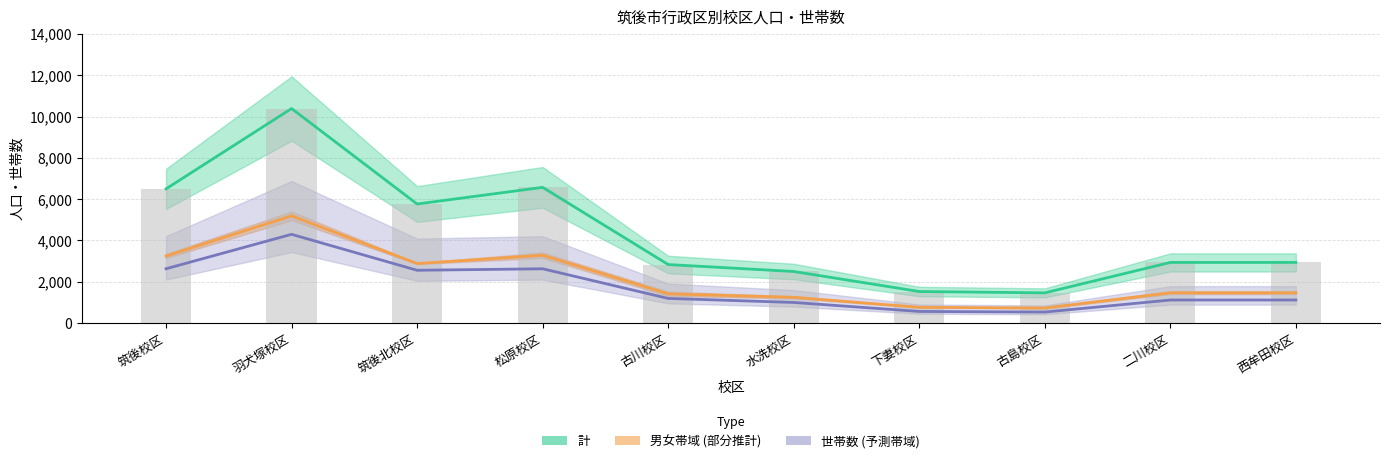

What is the label of the 6th bar from the right?

古川校区